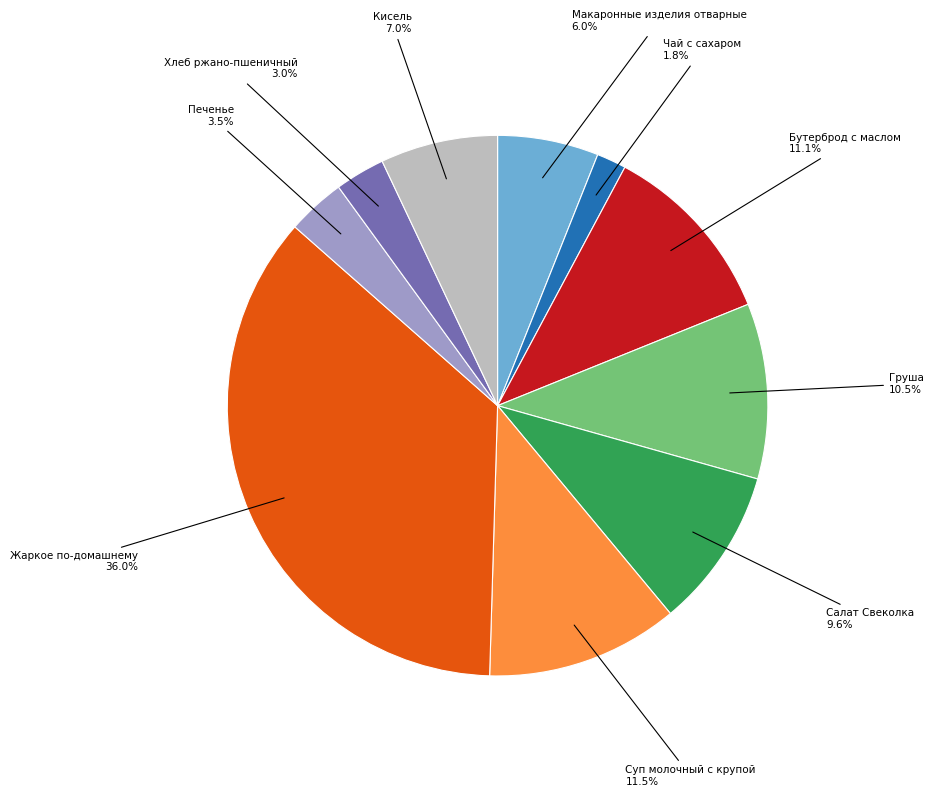

What percentage do Салат Свеколка and Макаронные изделия отварные together represent?

15.6%